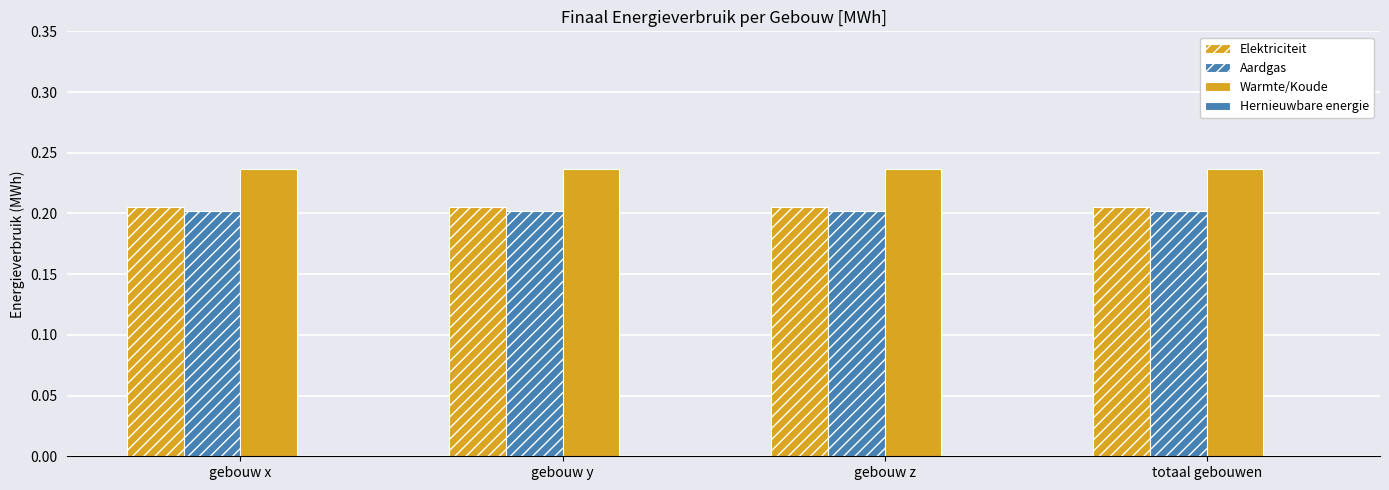

The value of Elektriciteit at gebouw x is 0.3. True or false?

False